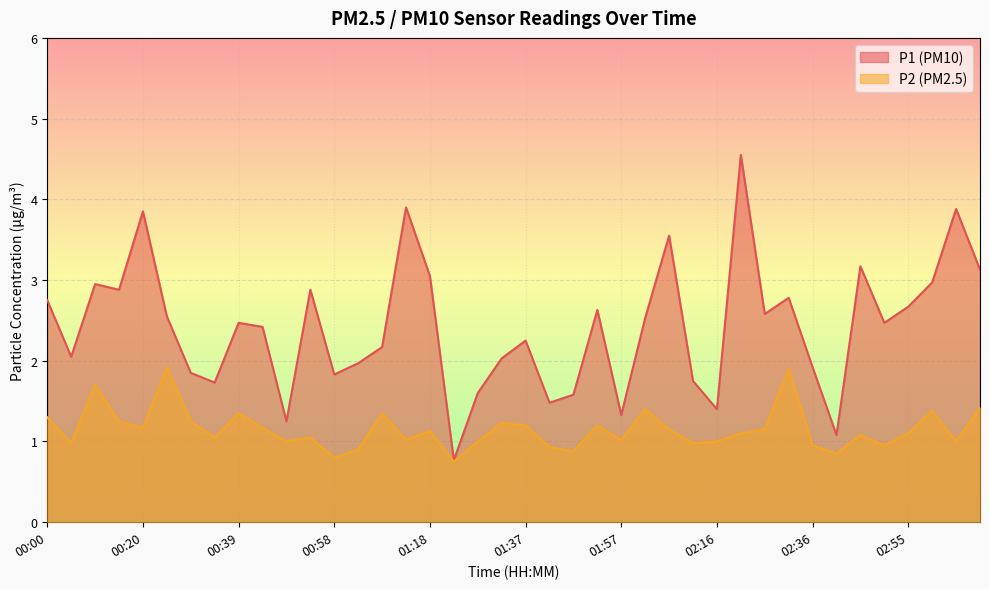

Between 03:05 and 03:10, which is larger?

03:05